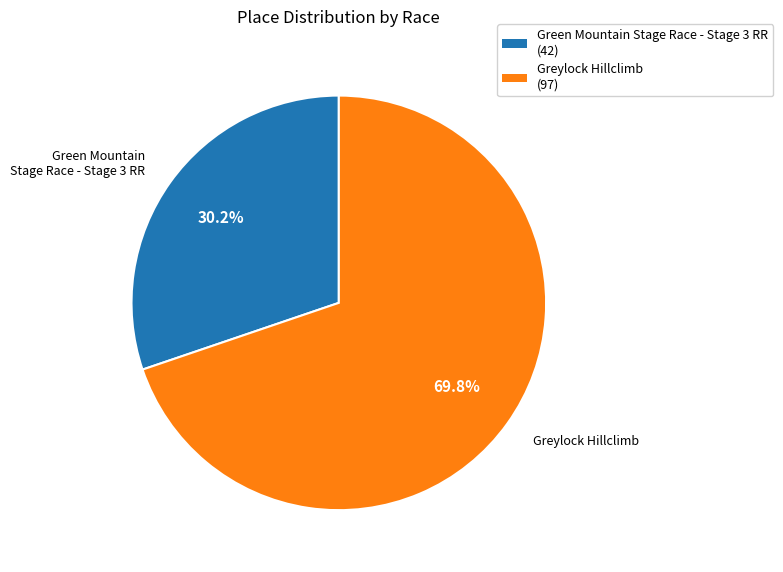

Which has a higher value, Greylock Hillclimb (97) or Green Mountain Stage Race - Stage 3 RR (42)?

Greylock Hillclimb (97)